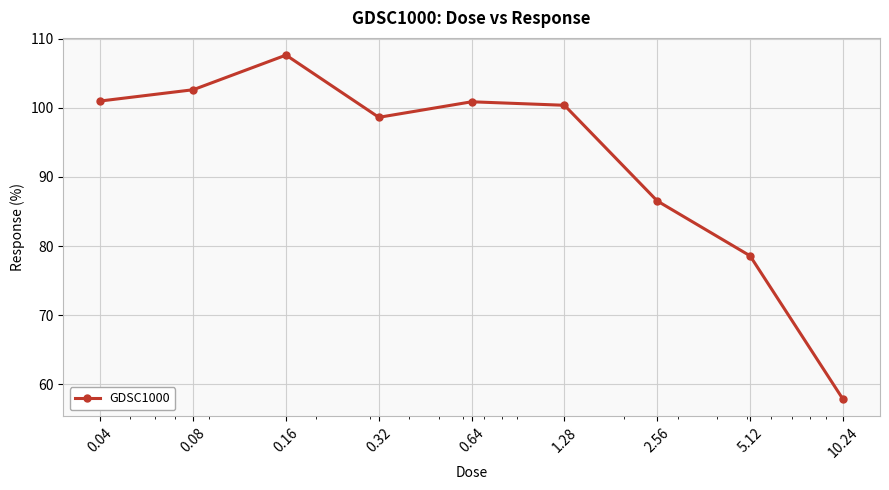

What is the sum of all values?

834.0